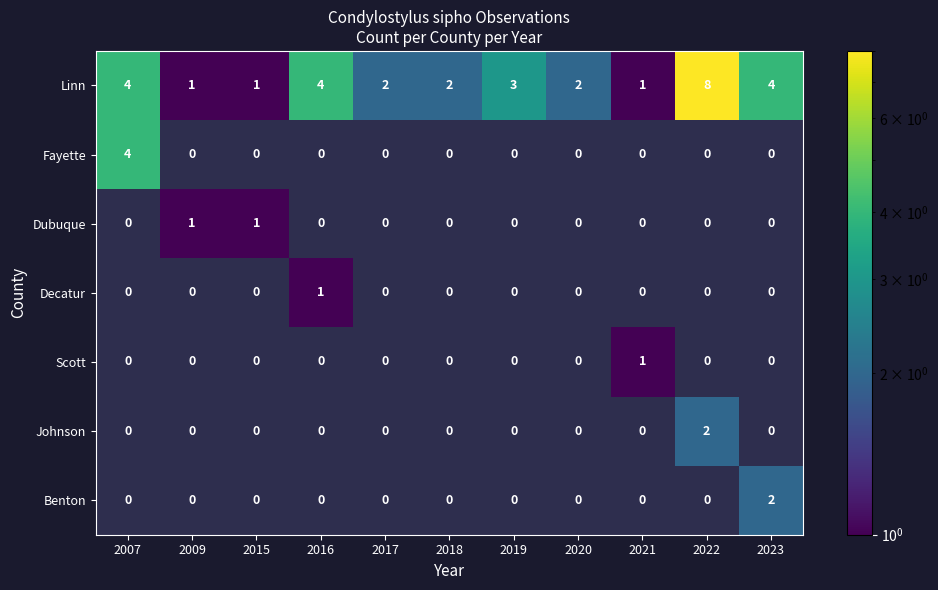

At which category is the sum across all series the highest?

2022